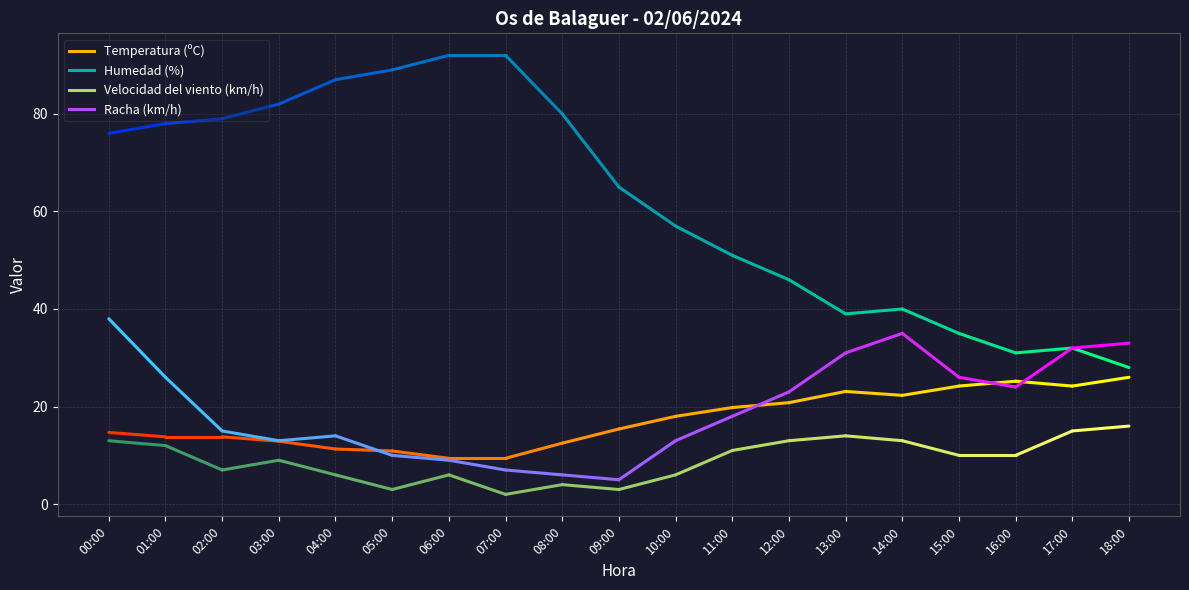

What is the total value across all series at 01:00?

129.8